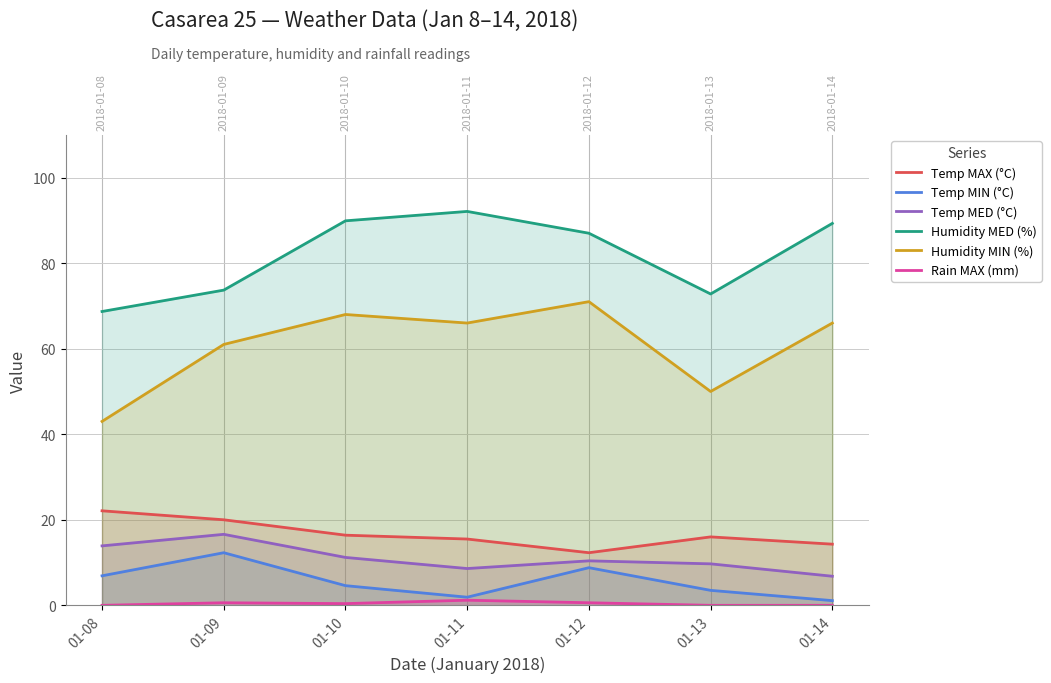

What is the sum of the Humidity MIN (%) values at 01-13 and 01-10?

118.0